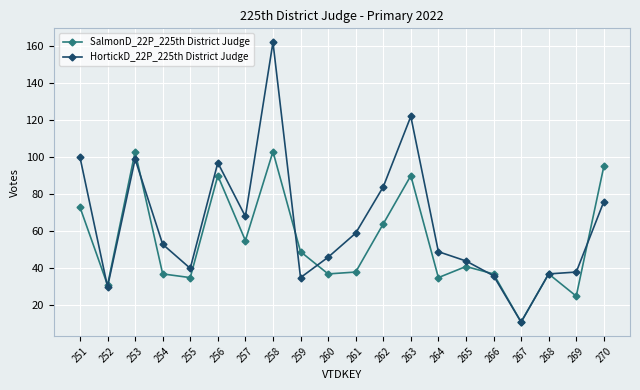

At which label does HortickD_22P_225th District Judge first exceed 53?

251